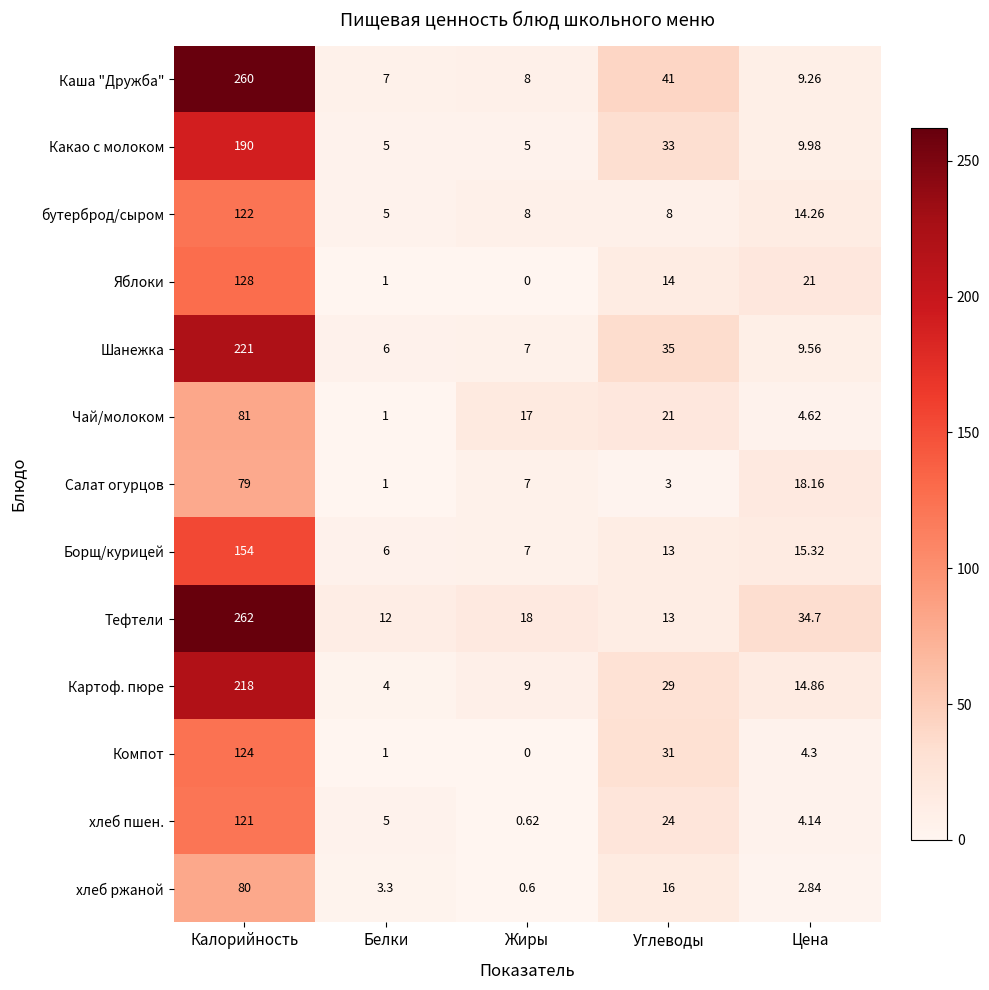

At which label is Шанежка closest to 113?

Углеводы